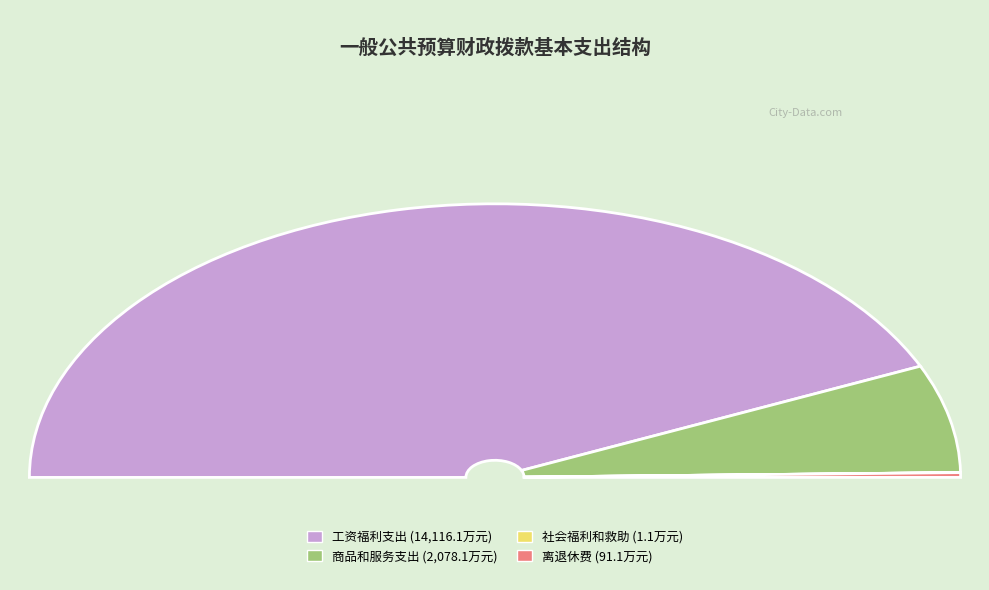

What percentage is the 商品和服务支出 slice, to the nearest percent?

13%